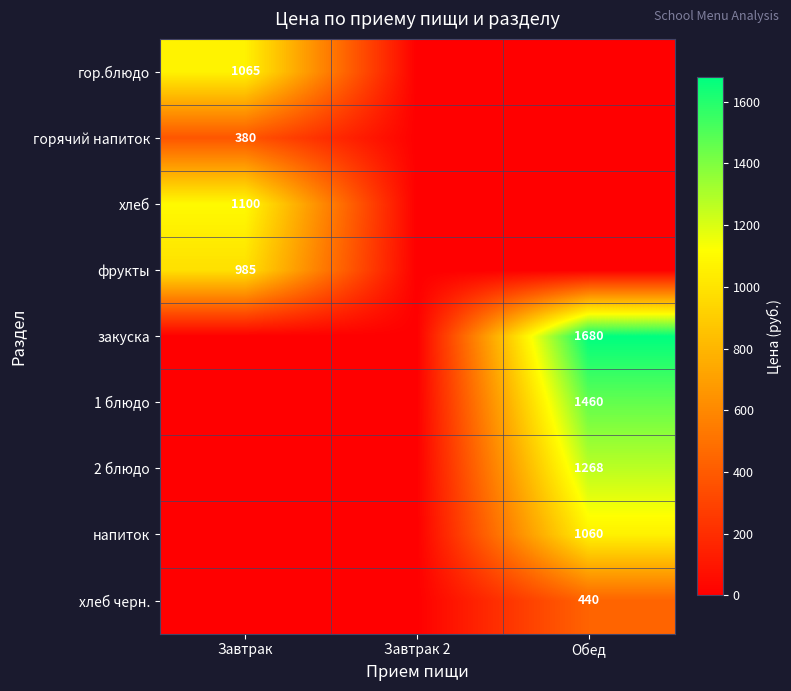

True or false: 1 блюдо has a value of 1460 at Обед.

True